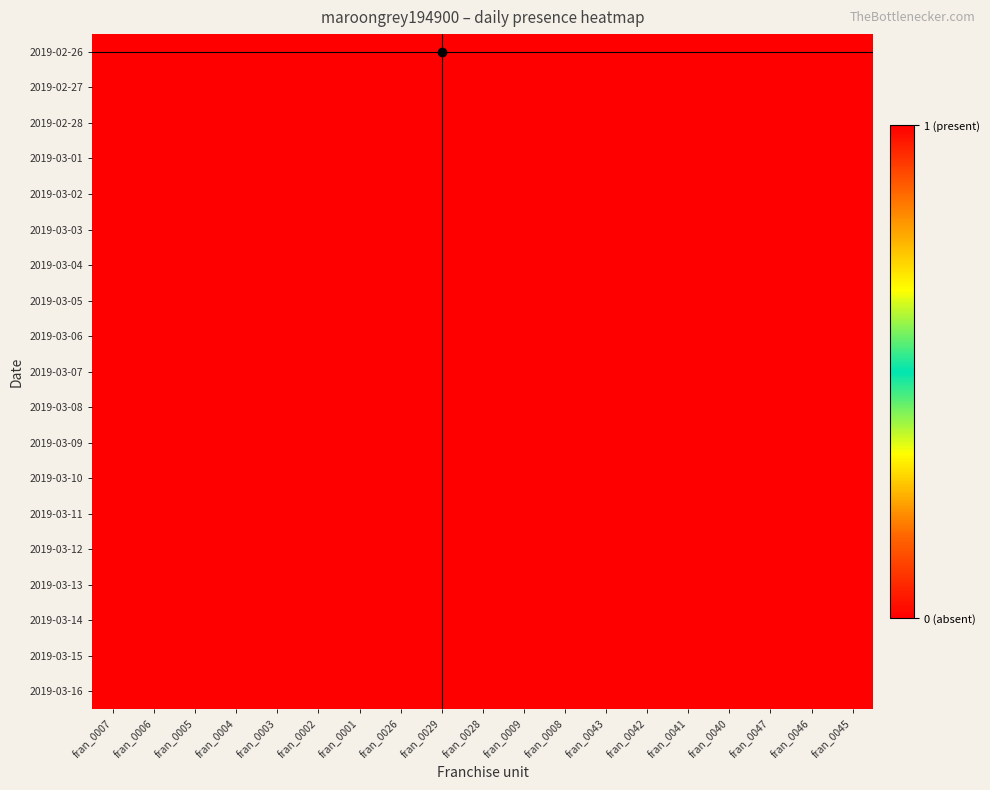

How many data points does each series have?

19